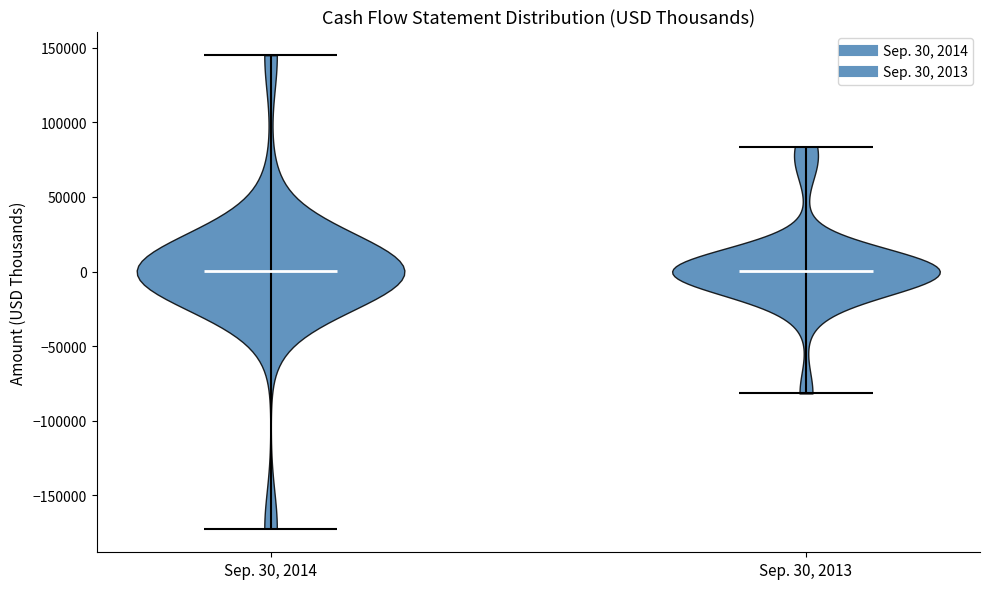

Reading left to right, read every violin against the y-axis: where its median line is, and the lowest and highest points it reaches. The values are not printed on the chart, so give them approximately, as read against the axis.

Sep. 30, 2014: median line 0, lowest point -170000, highest point 145000
Sep. 30, 2013: median line 0, lowest point -80000, highest point 85000